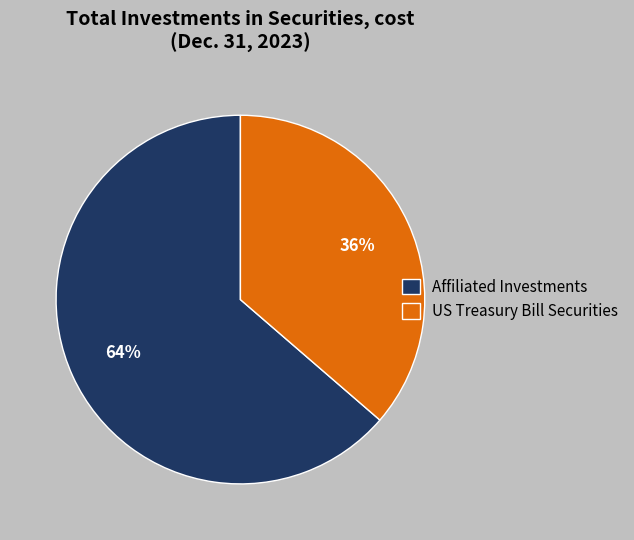

How many segments does this pie chart have?

2